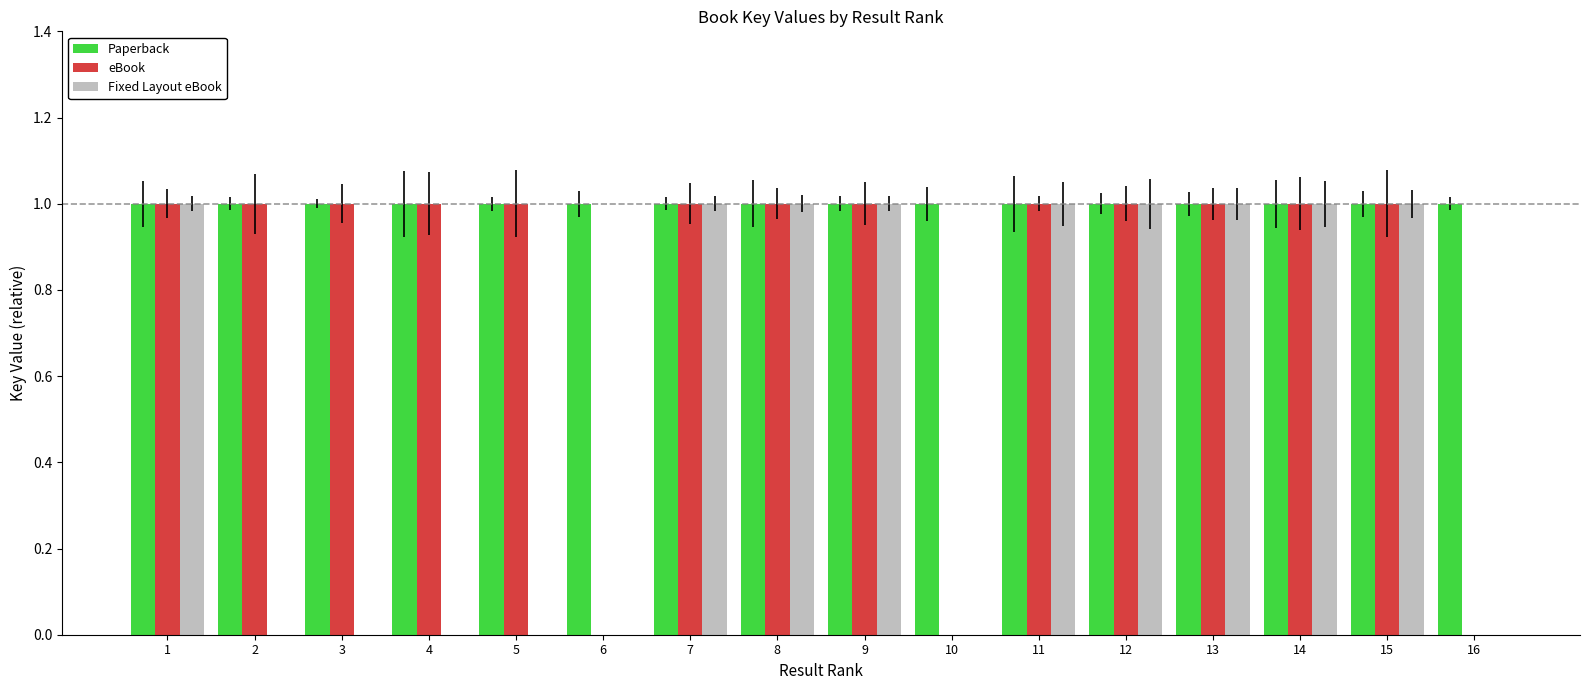

Between 2 and 13, which series saw the biggest shift?

Fixed Layout eBook